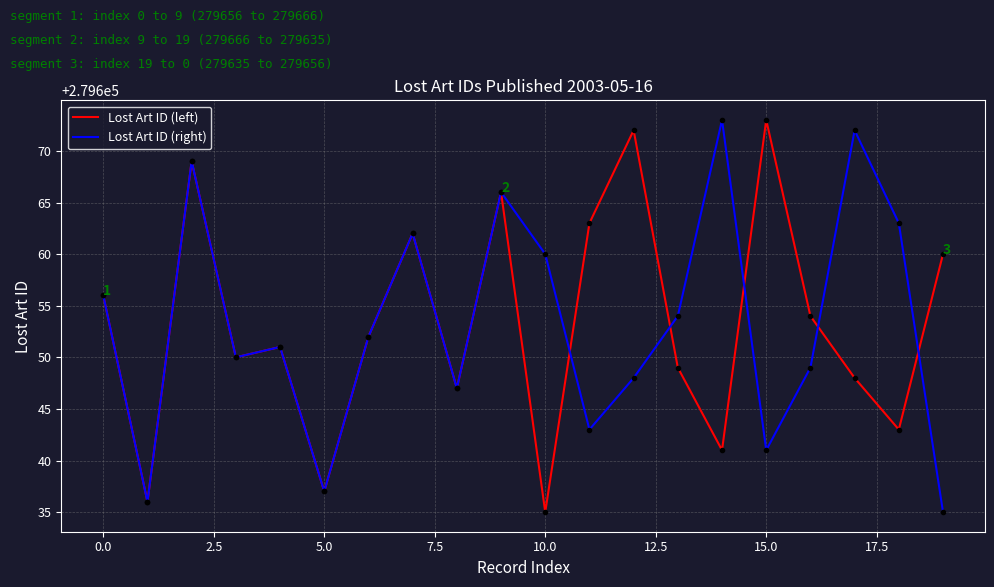

Does the chart have visible grid lines?

Yes